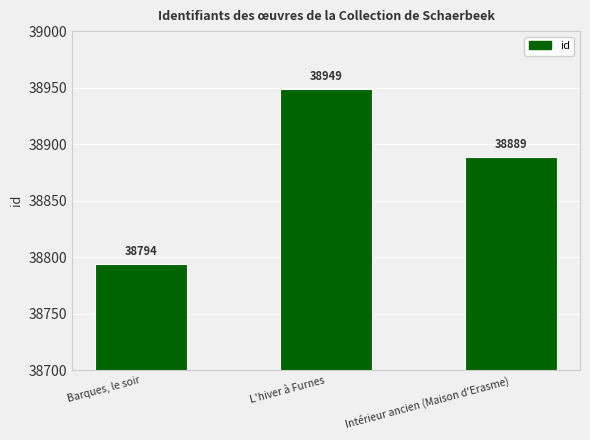

What is the maximum value shown in the chart?

38949